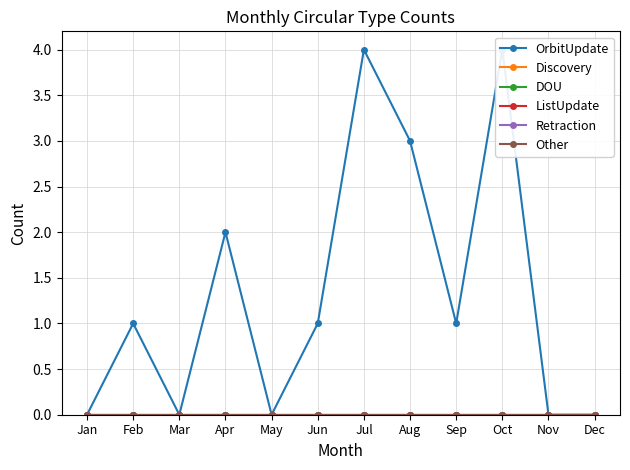

What is the spread (max minus min) of values at Oct?

4